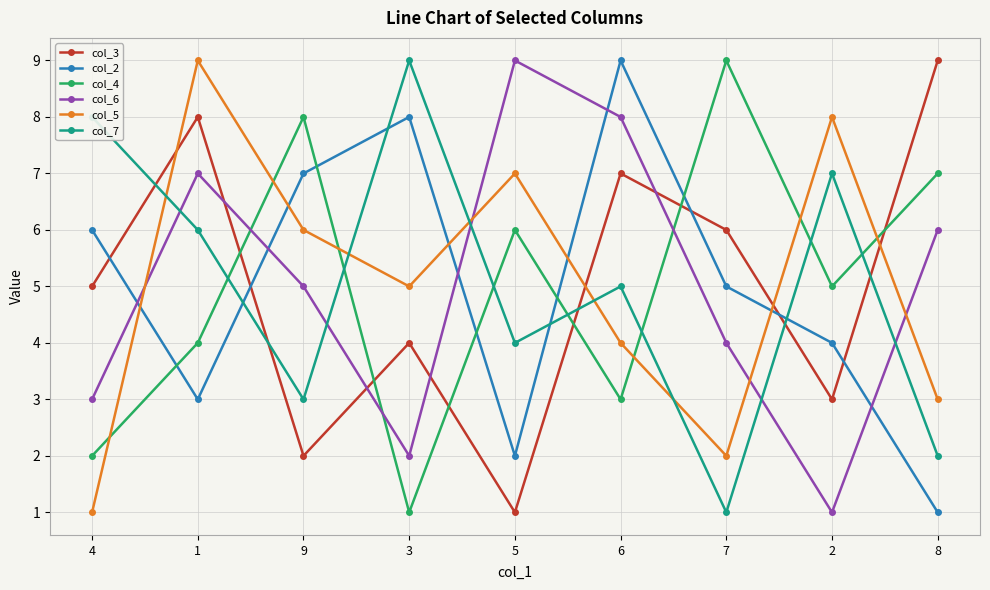

What position from the right is 6?

4